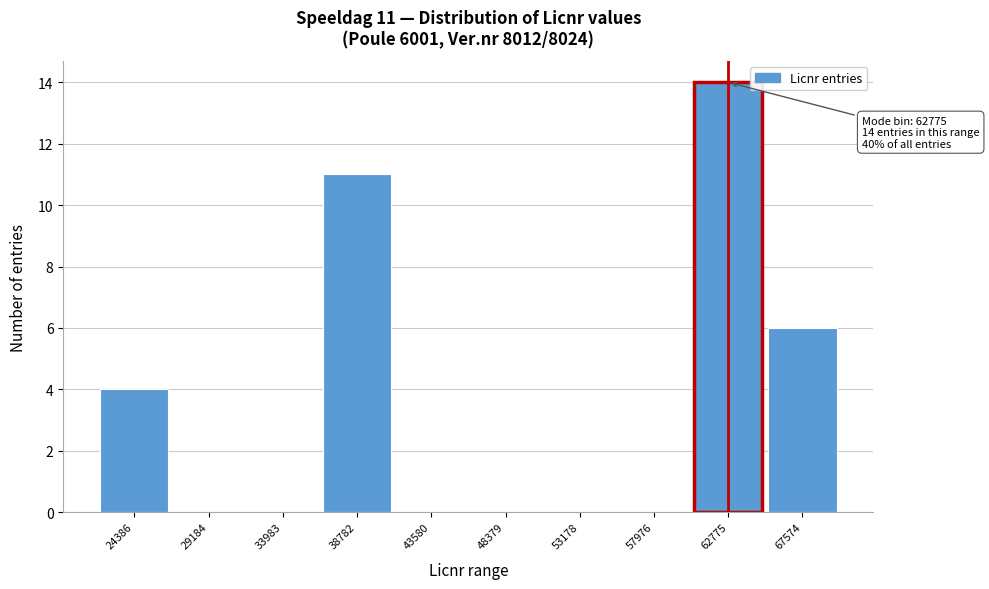

Reading left to right, extract all data points from this chart.

24386=4	29184=0	33983=0	38782=11	43580=0	48379=0	53178=0	57976=0	62775=14	67574=6